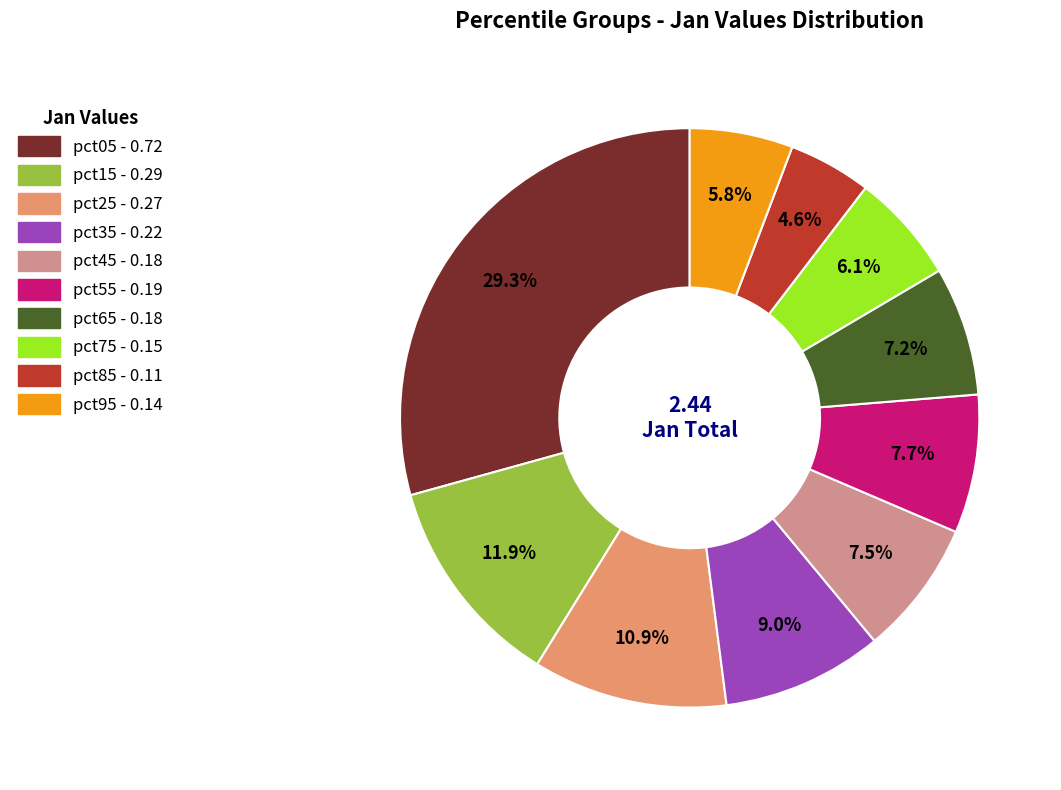

To the nearest percent, what is the difference between the pct65 and pct35 slice percentages?

2%